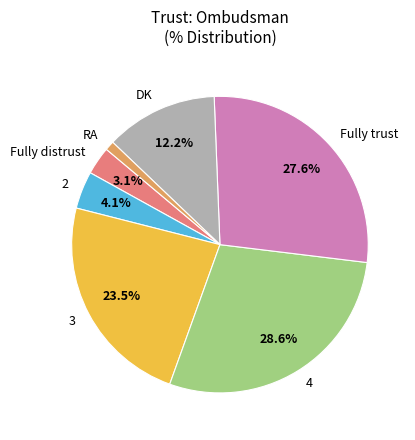

Which category has the smallest portion of the pie?

RA